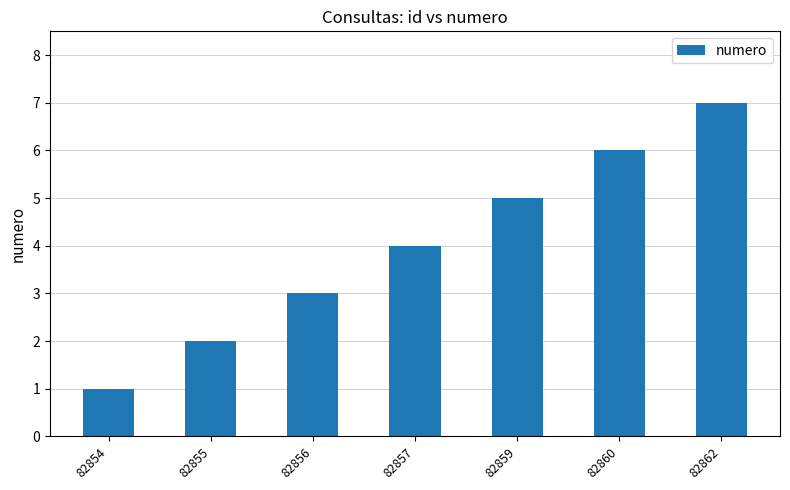

Which category has the lowest value across all series?

82854